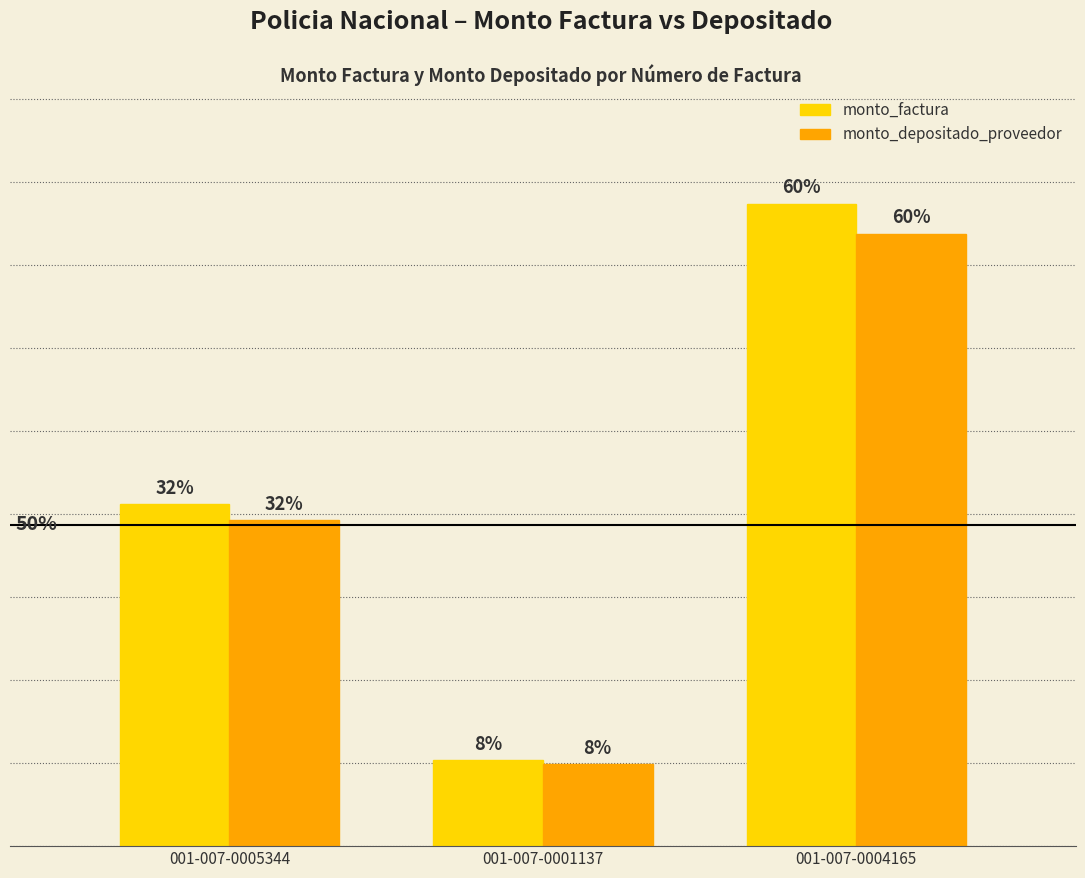

What are all the series names shown in the legend?

monto_factura, monto_depositado_proveedor